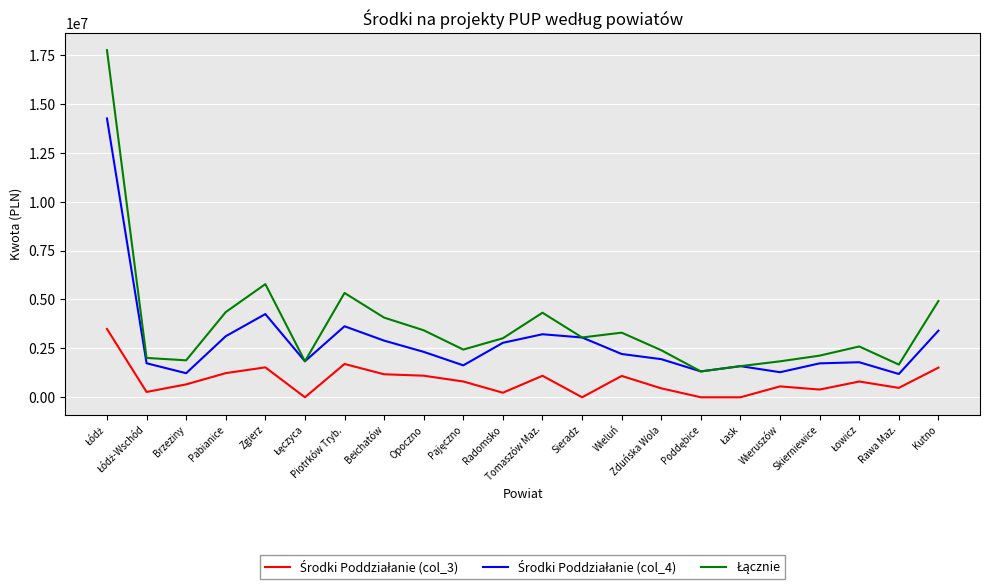

What is the greatest value displayed?

17744456